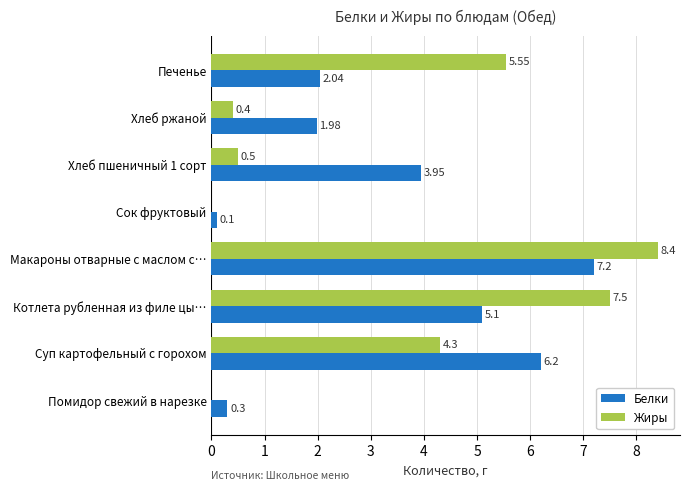

What is the sum of the Белки values at Помидор свежий в нарезке and Котлета рубленная из филе цы…?

5.4